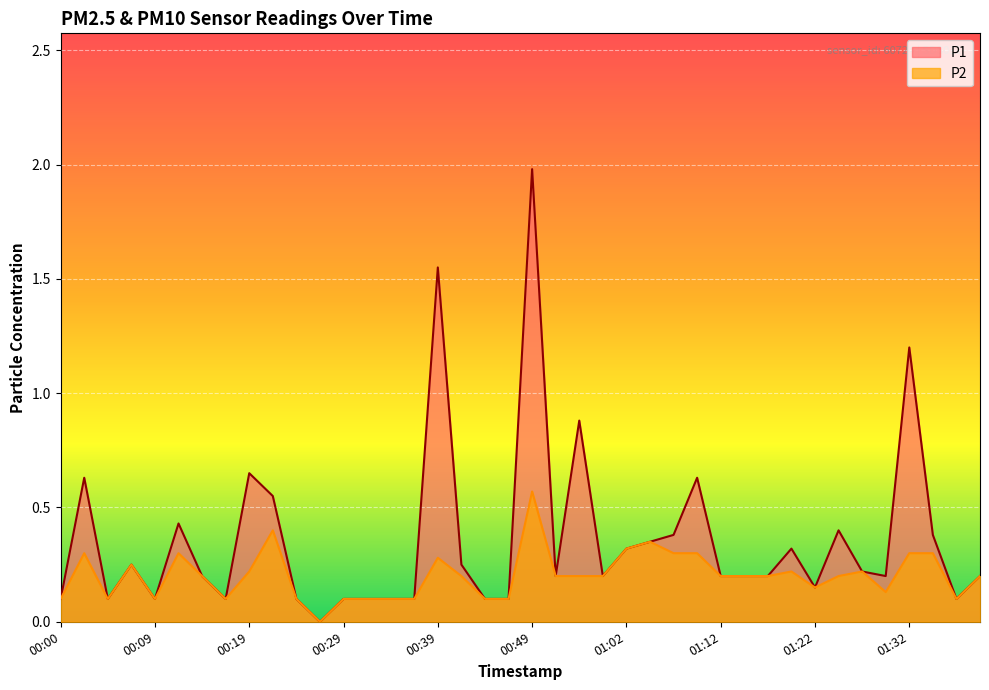

How many values in P2 are above zero?

39